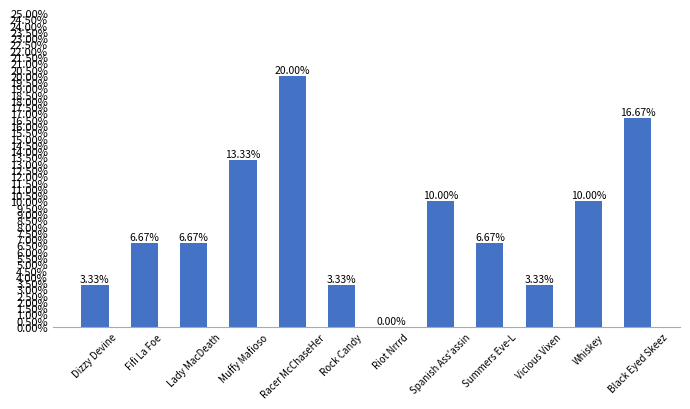

Reading left to right, list all the values displayed in this chart.

Dizzy Devine=0.0	Fifi La Foe=0.1	Lady MacDeath=0.1	Muffy Mafioso=0.1	Racer McChaseHer=0.2	Rock Candy=0.0	Riot Nrrrd=0.0	Spanish Ass'assin=0.1	Summers Eve-L=0.1	Vicious Vixen=0.0	Whiskey=0.1	Black Eyed Skeez=0.2